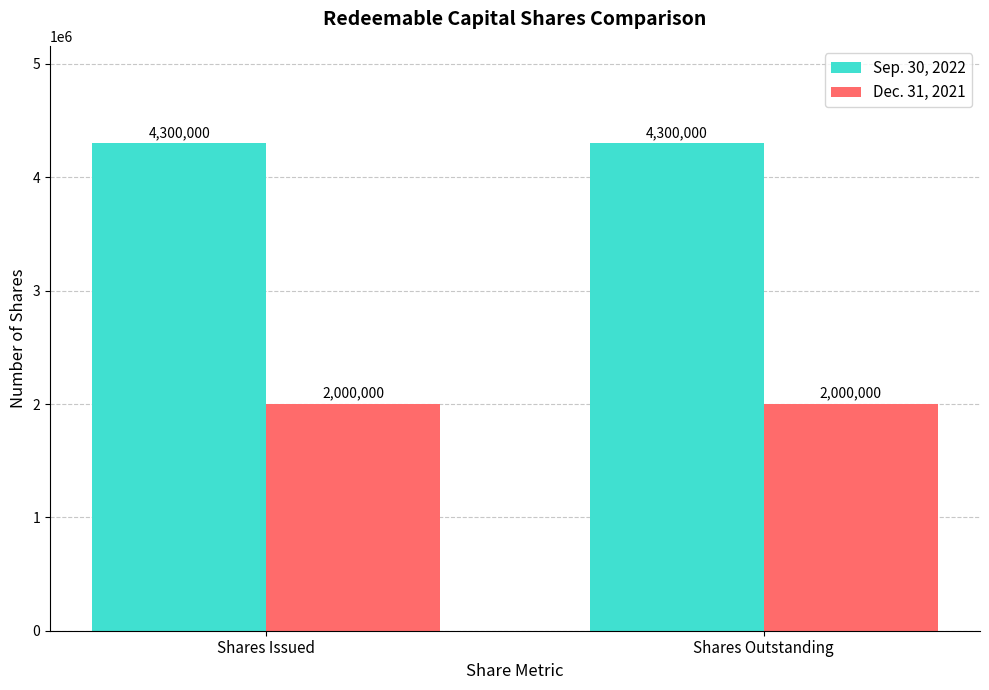

What are all the series names shown in the legend?

Sep. 30, 2022, Dec. 31, 2021